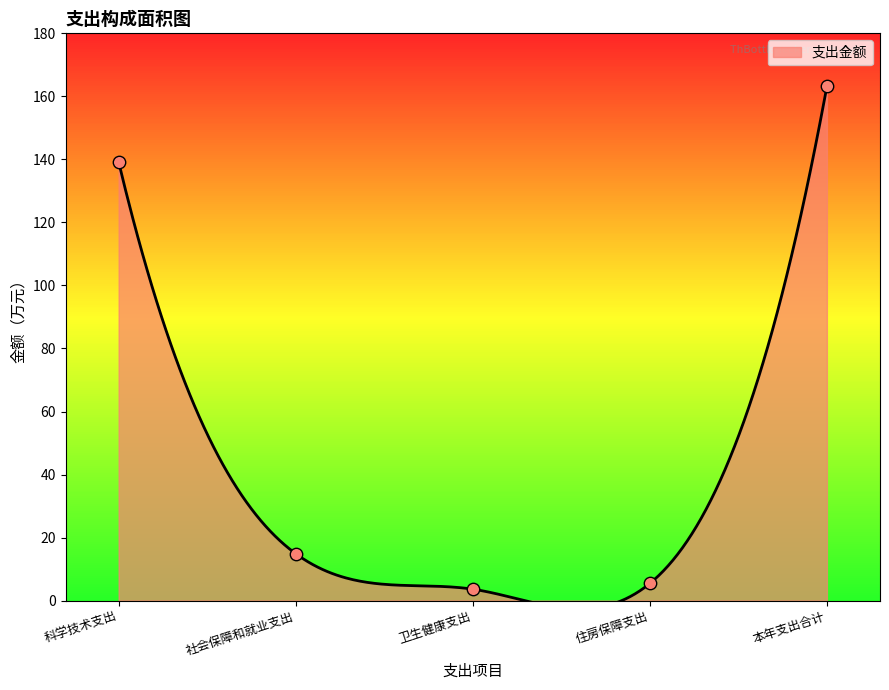

What is the change in value from 科学技术支出 to 本年支出合计?

+24.0